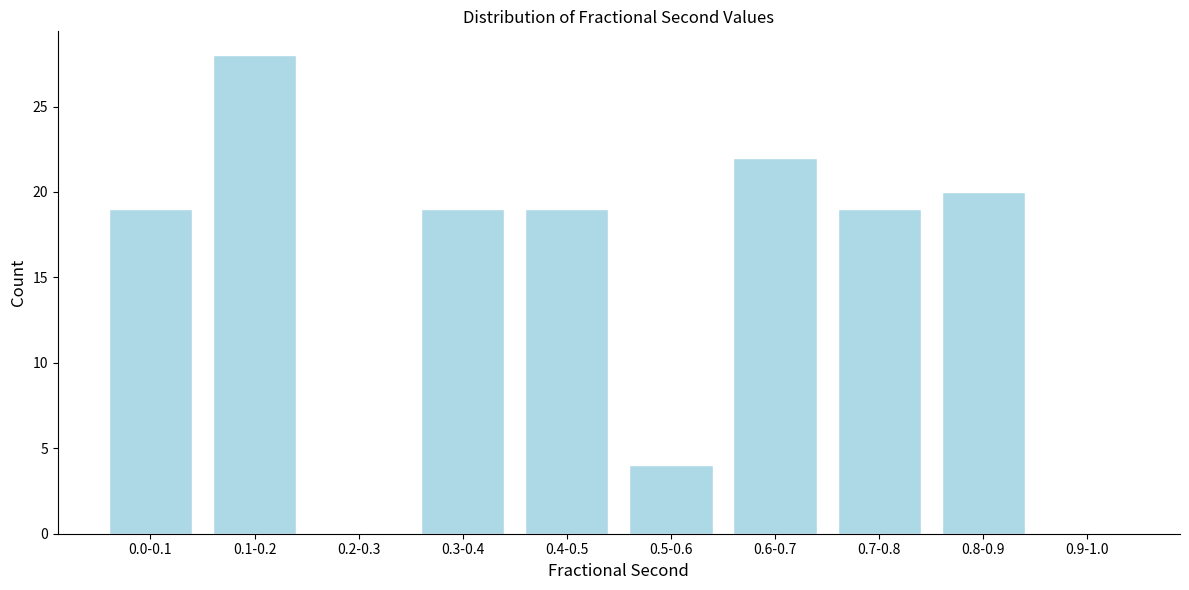

Reading left to right, extract all data points from this chart.

0.0-0.1=19	0.1-0.2=28	0.2-0.3=0	0.3-0.4=19	0.4-0.5=19	0.5-0.6=4	0.6-0.7=22	0.7-0.8=19	0.8-0.9=20	0.9-1.0=0